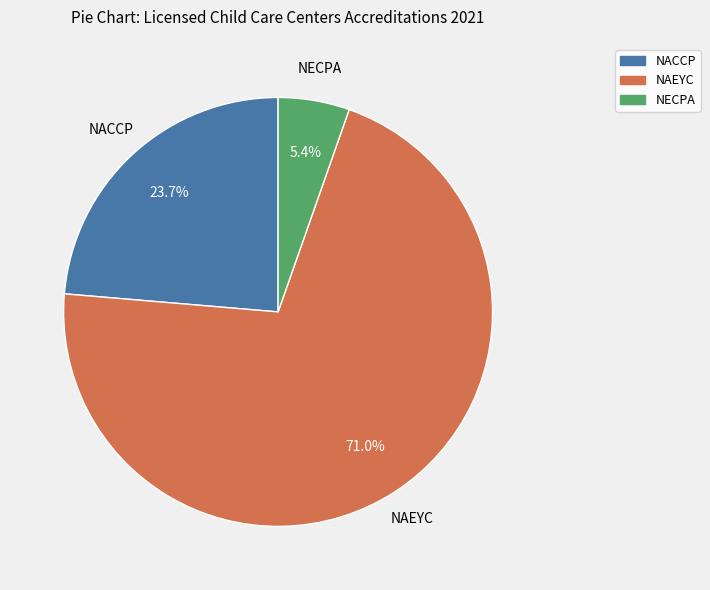

Is there any slice that represents more than half of the pie?

Yes